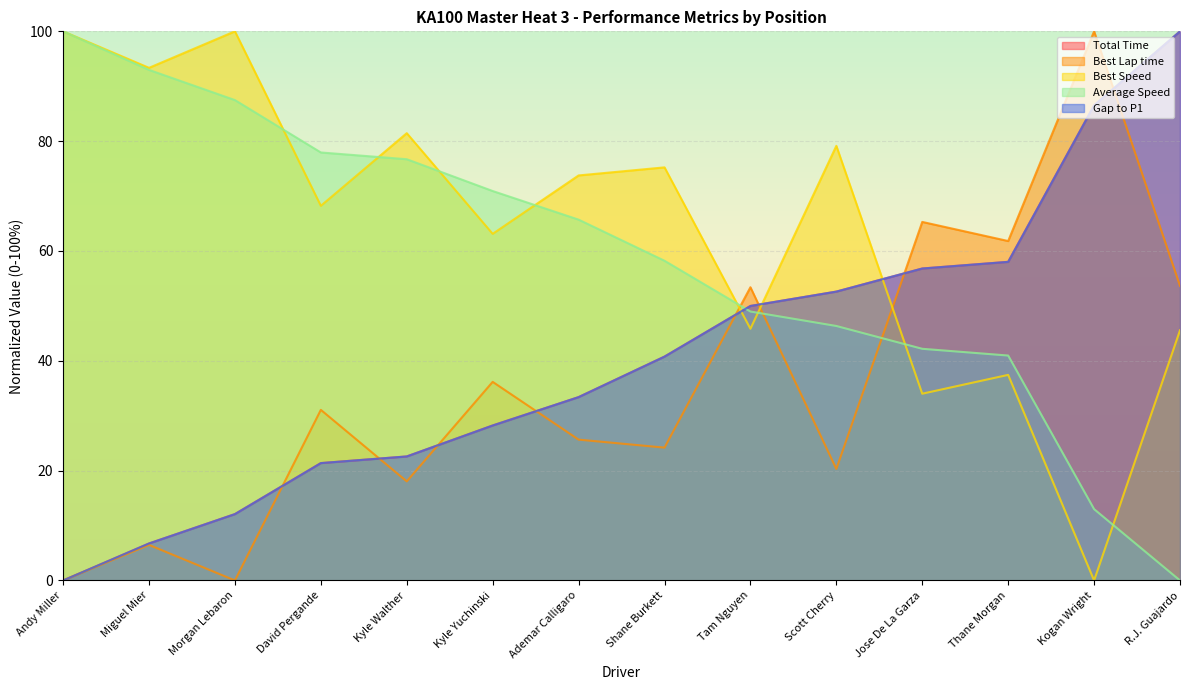

Does the chart display data point markers on the line(s)?

No